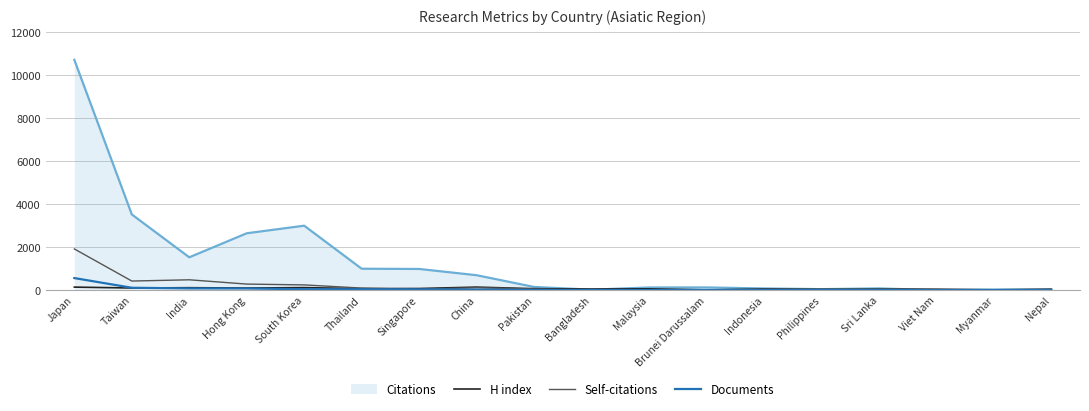

What is the difference between the second highest and second lowest values in the Self-citations series?

481